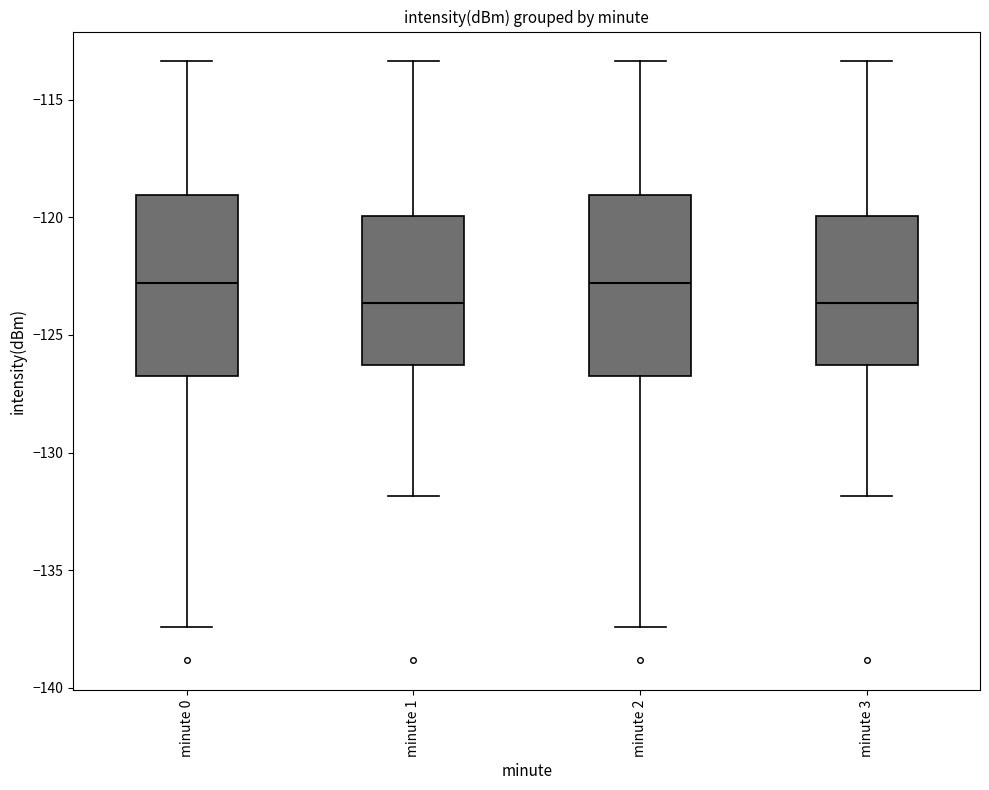

Reading left to right, transcribe this box plot: for each box, give where its median line is, the range the box spans, and where its two whiskers end, as read against the y-axis. The values are not printed on the chart, so give them approximately, as read against the axis.

minute 0: median -123.0, box -126.5 to -119.0, whiskers -137.5 to -113.5
minute 1: median -123.5, box -126.5 to -120.0, whiskers -132.0 to -113.5
minute 2: median -123.0, box -126.5 to -119.0, whiskers -137.5 to -113.5
minute 3: median -123.5, box -126.5 to -120.0, whiskers -132.0 to -113.5